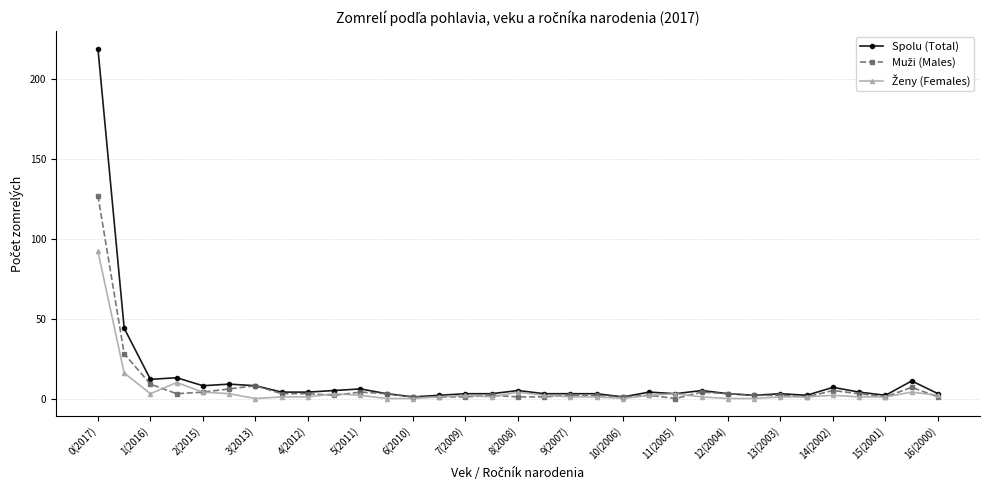

Which series has the widest spread of values?

Spolu (Total)